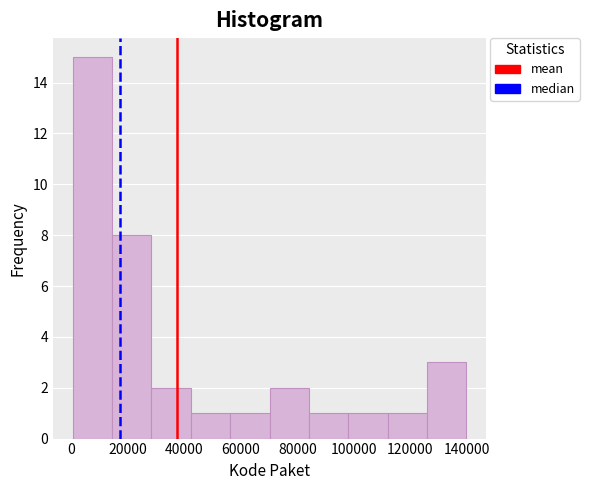

Reading left to right, transcribe this chart: for each bar, give the range it covers on the x-axis and its height. Neither the bar edges nor the heights are printed on the chart, so give them approximately, as read against the axes.

0 to 14000: 15
14000 to 28000: 8
28000 to 42000: 2
42000 to 56000: 1
56000 to 70000: 1
70000 to 84000: 2
84000 to 98000: 1
98000 to 112000: 1
112000 to 126000: 1
126000 to 140000: 3